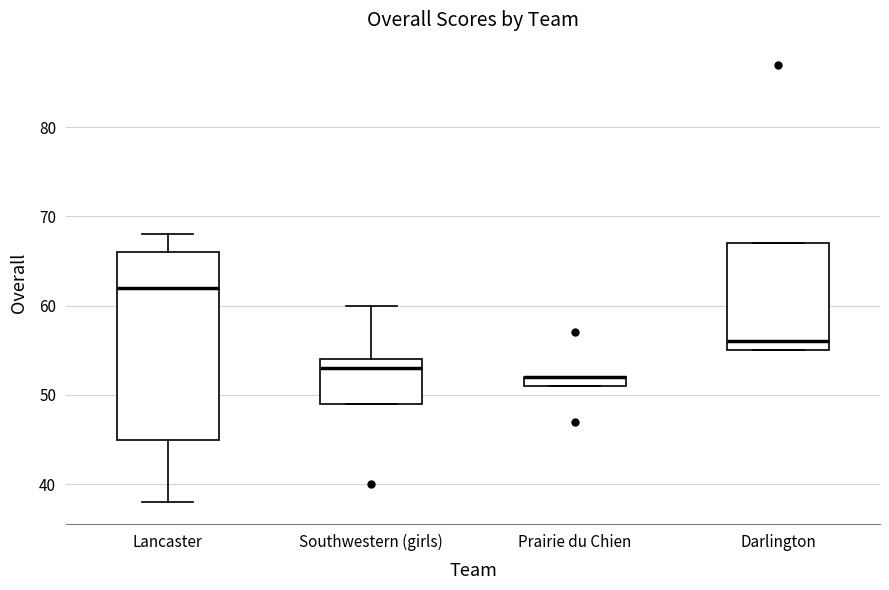

Comparing the boxes themselves (not the whiskers), which one is the tallest?

Lancaster